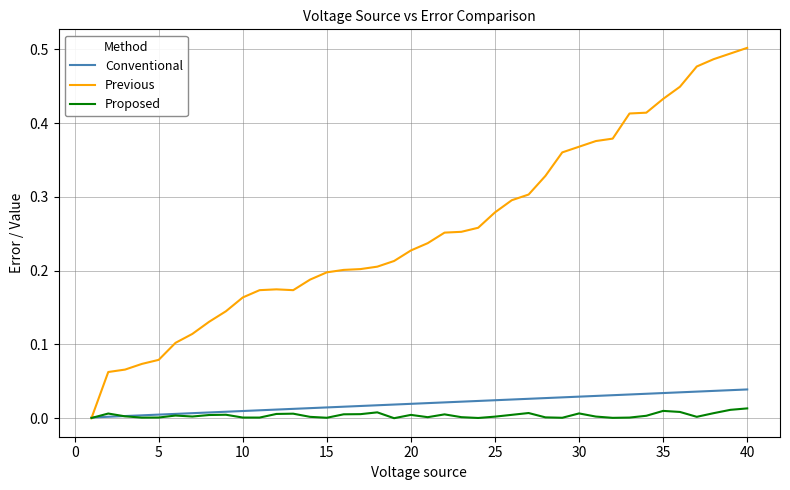

Which series has the widest spread of values?

Previous